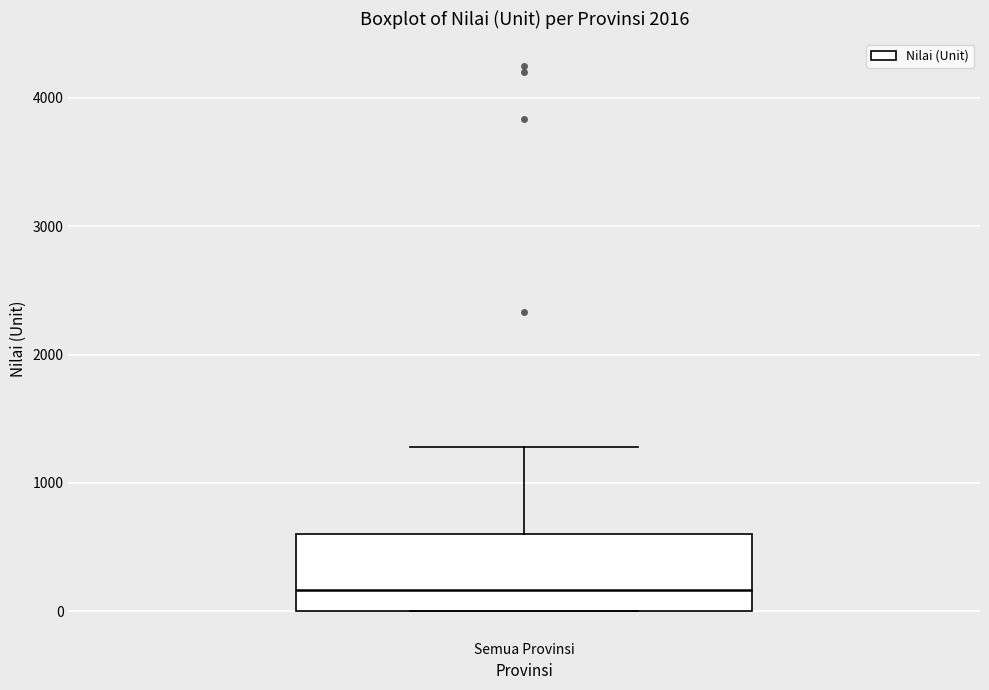

Transcribe this box plot: give where the median line is, the range the box spans, and where the two whiskers end, as read against the y-axis. The values are not printed on the chart, so give them approximately, as read against the axis.

median 200, box 0 to 600, whiskers 0 to 1300